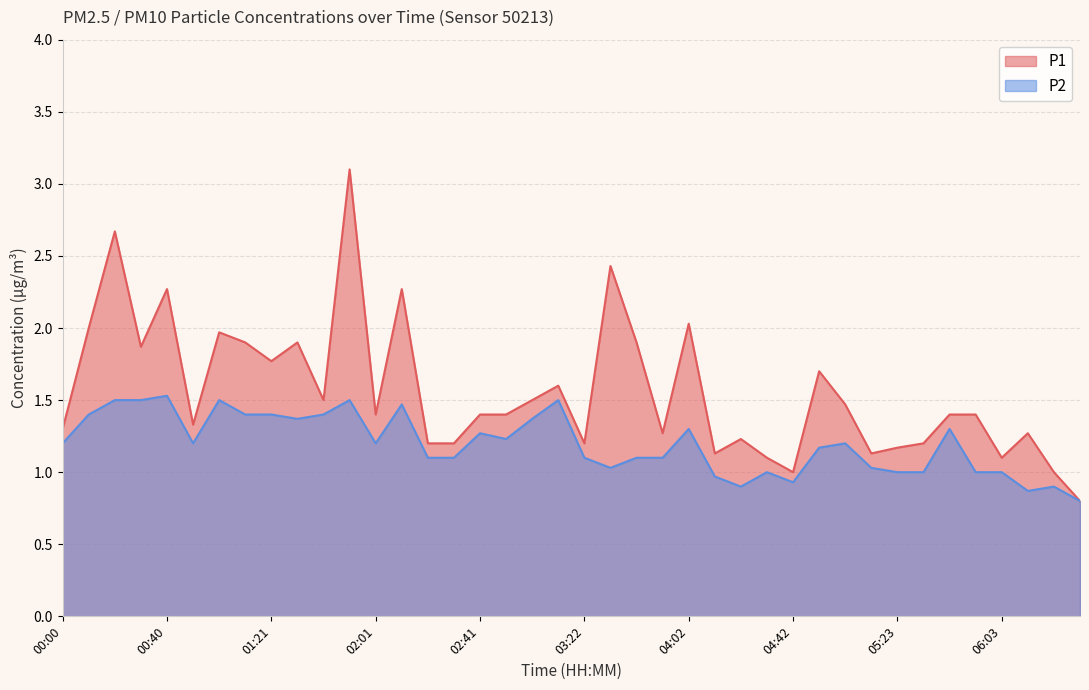

Rank the categories by P1 value from highest to lowest.

01:51, 00:20, 03:32, 00:40, 02:11, 04:02, 00:10, 01:01, 01:11, 01:31, 03:42, 00:30, 01:21, 04:52, 03:12, 01:41, 03:02, 05:02, 02:01, 02:41, 02:52, 05:43, 05:53, 00:50, 00:00, 03:52, 06:13, 04:22, 02:21, 02:31, 03:22, 05:33, 05:23, 04:12, 05:13, 04:32, 06:03, 04:42, 06:24, 06:34